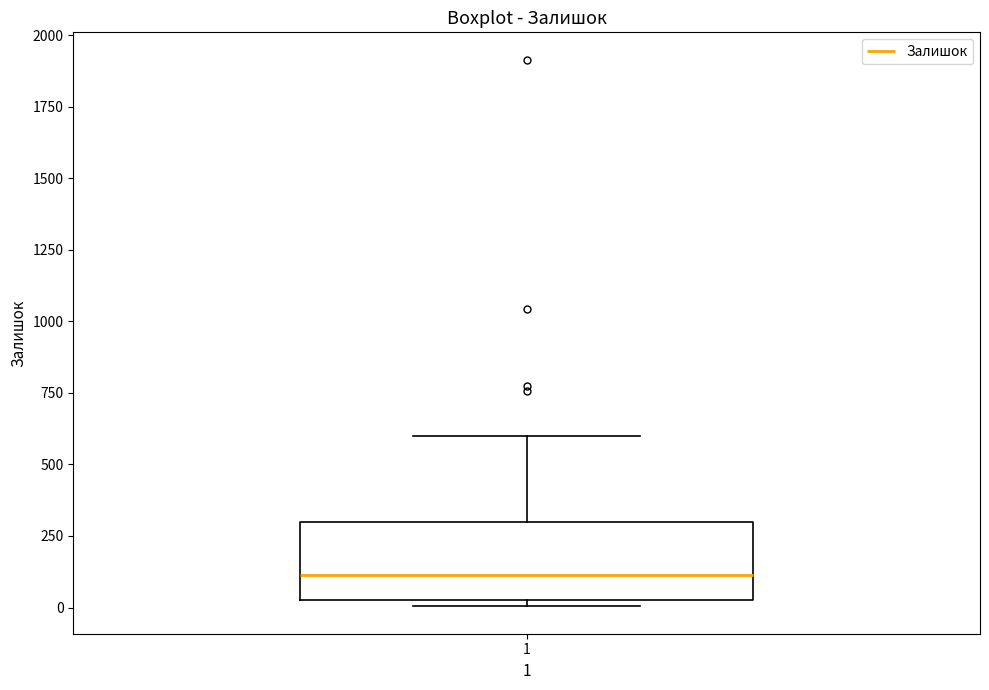

Transcribe this box plot: give where the median line is, the range the box spans, and where the two whiskers end, as read against the y-axis. The values are not printed on the chart, so give them approximately, as read against the axis.

median 100, box 50 to 300, whiskers 0 to 600